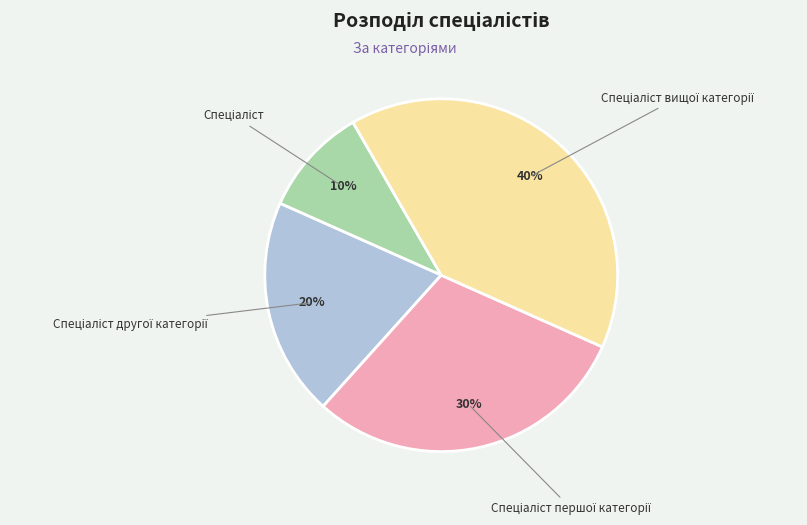

To the nearest percent, what is the average slice percentage?

25%